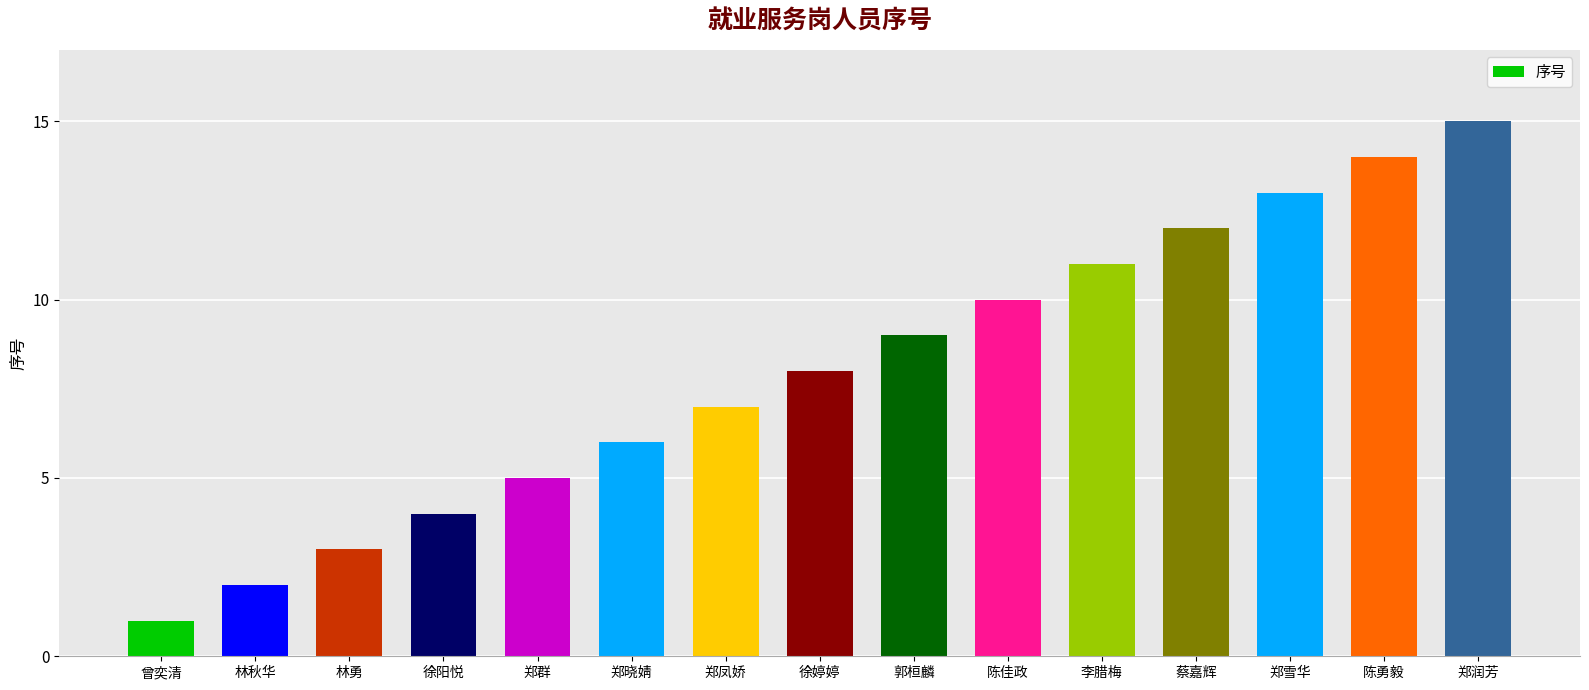

What is the label of the 13th bar from the right?

林勇